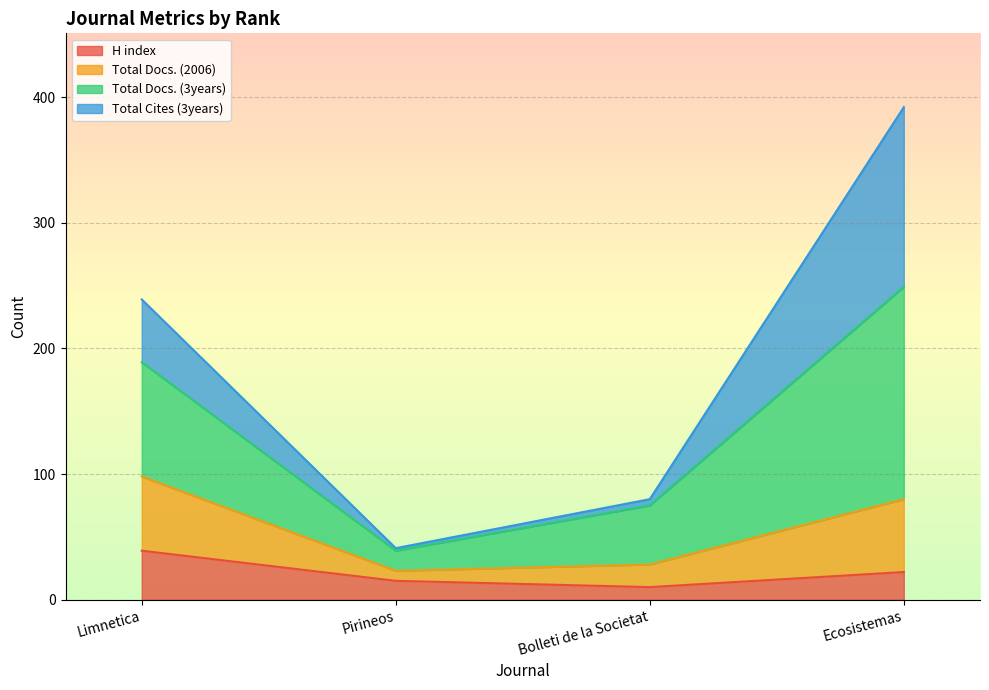

True or false: H index and Total Docs. (3years) intersect in this chart.

False